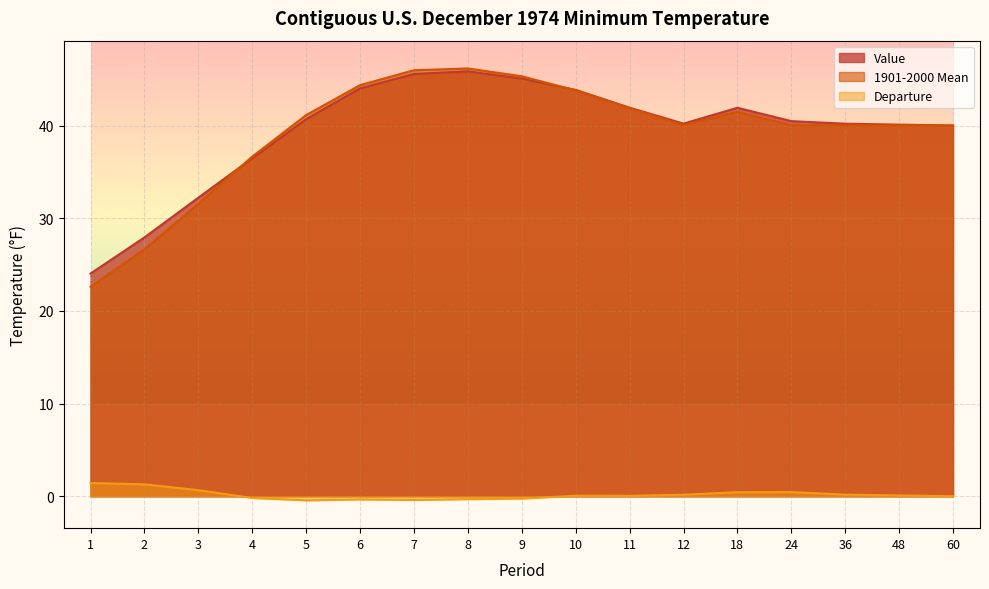

What are all the series names shown in the legend?

Value, 1901-2000 Mean, Departure